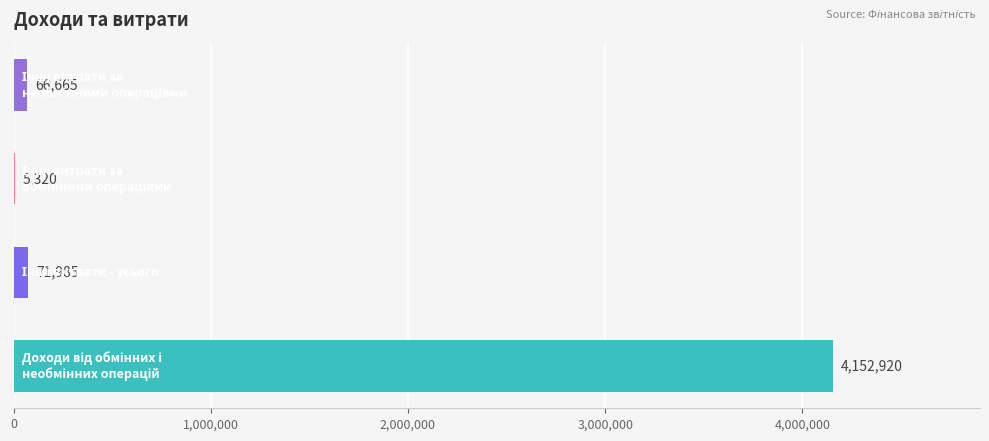

What is the maximum value shown in the chart?

4152920